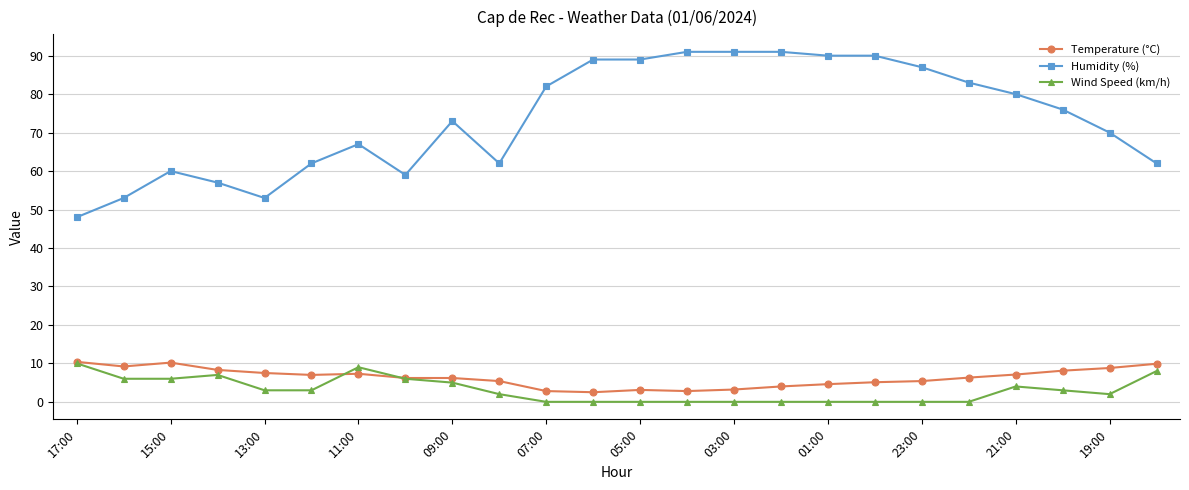

True or false: Humidity (%) and Temperature (°C) cross at least once.

False